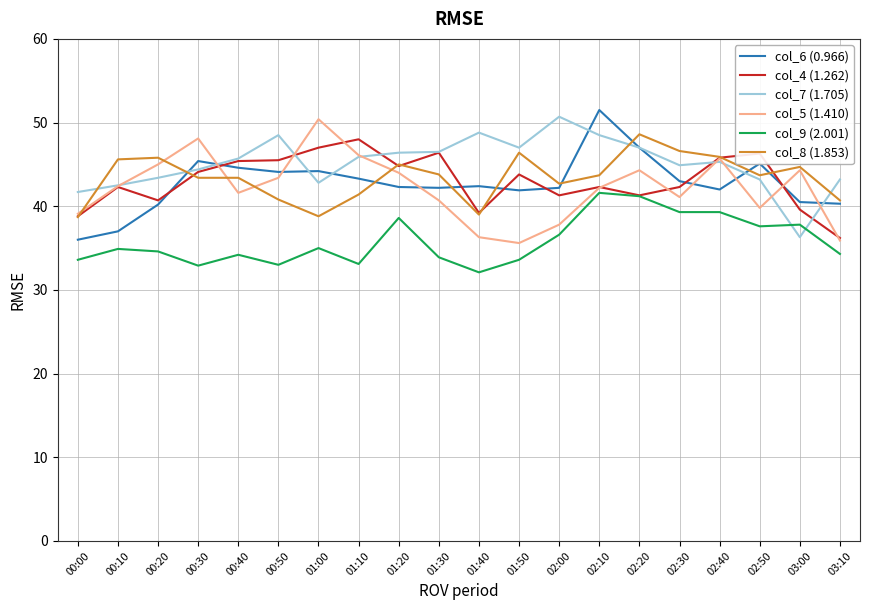

Is the value of col_5 (1.410) at 02:50 greater than the value of col_7 (1.705) at 01:40?

No